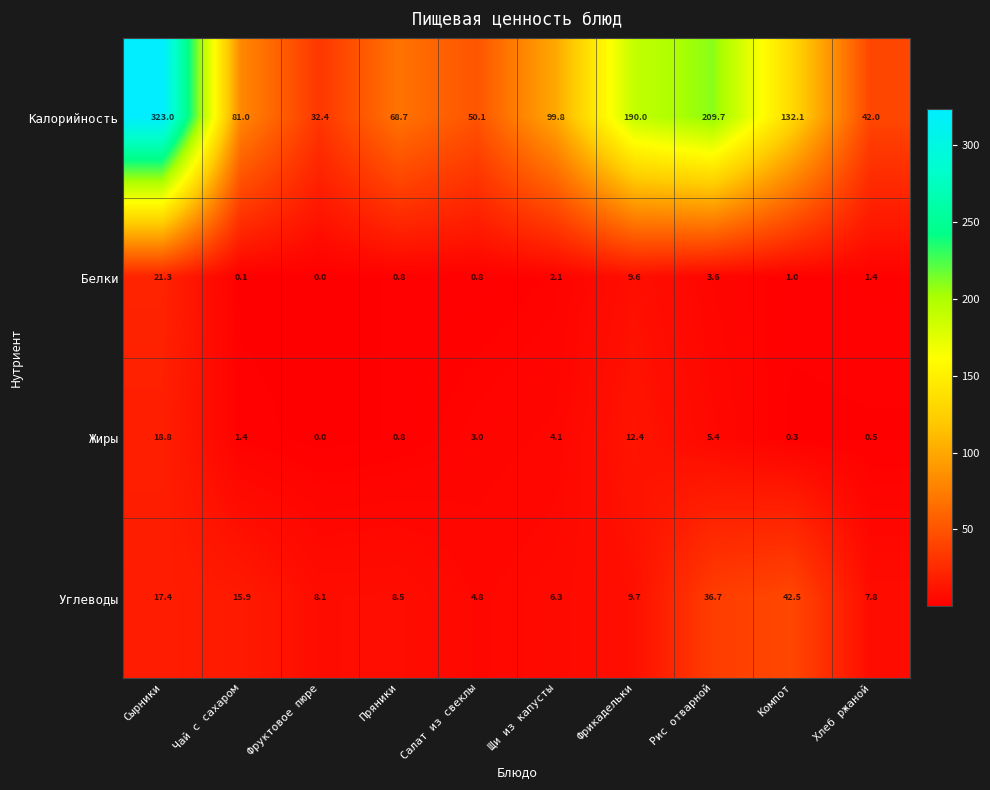

Is it true that Углеводы equals 9.6 at Щи из капусты?

False